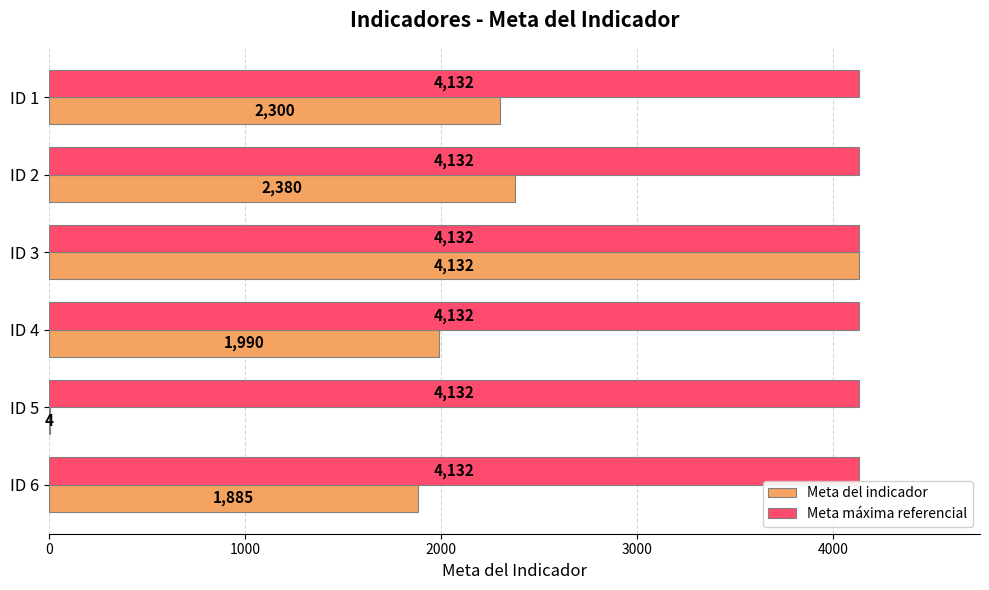

What are all the series names shown in the legend?

Meta del indicador, Meta máxima referencial